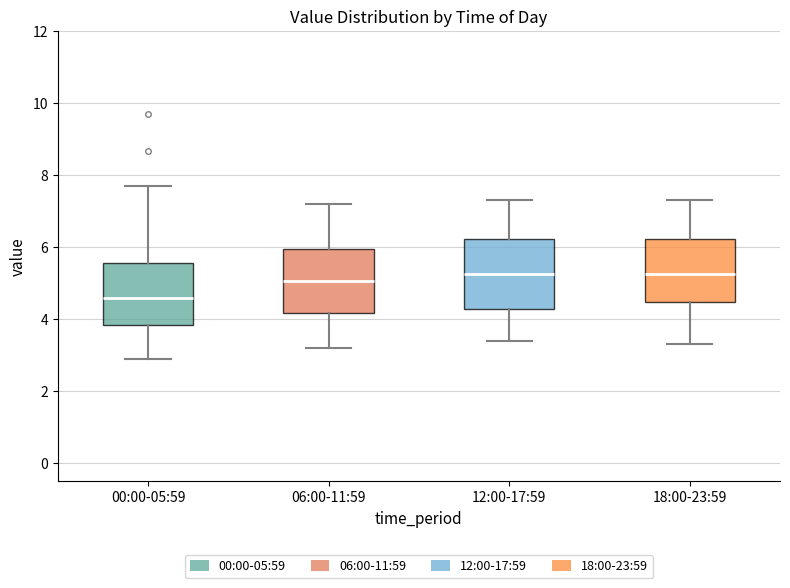

Reading left to right, transcribe this box plot: for each box, give where its median line is, the range the box spans, and where its two whiskers end, as read against the y-axis. The values are not printed on the chart, so give them approximately, as read against the axis.

00:00-05:59: median 4.6, box 3.8 to 5.6, whiskers 3.0 to 7.8
06:00-11:59: median 5.0, box 4.2 to 6.0, whiskers 3.2 to 7.2
12:00-17:59: median 5.2, box 4.2 to 6.2, whiskers 3.4 to 7.4
18:00-23:59: median 5.2, box 4.4 to 6.2, whiskers 3.4 to 7.4